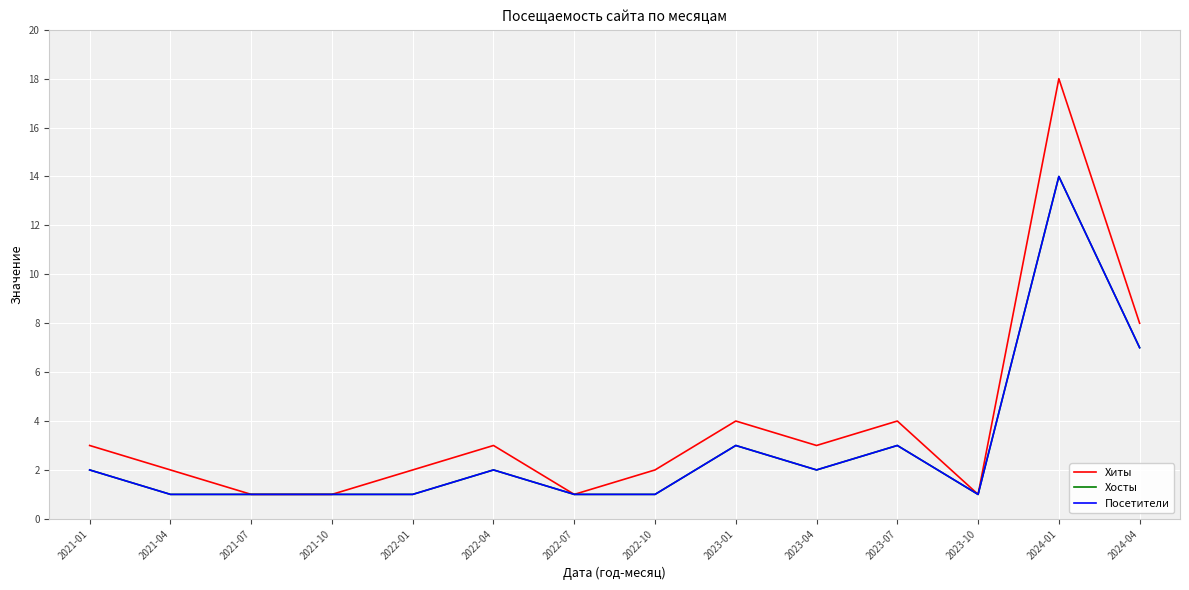

Where does the Посетители series first go above 2?

2023-01